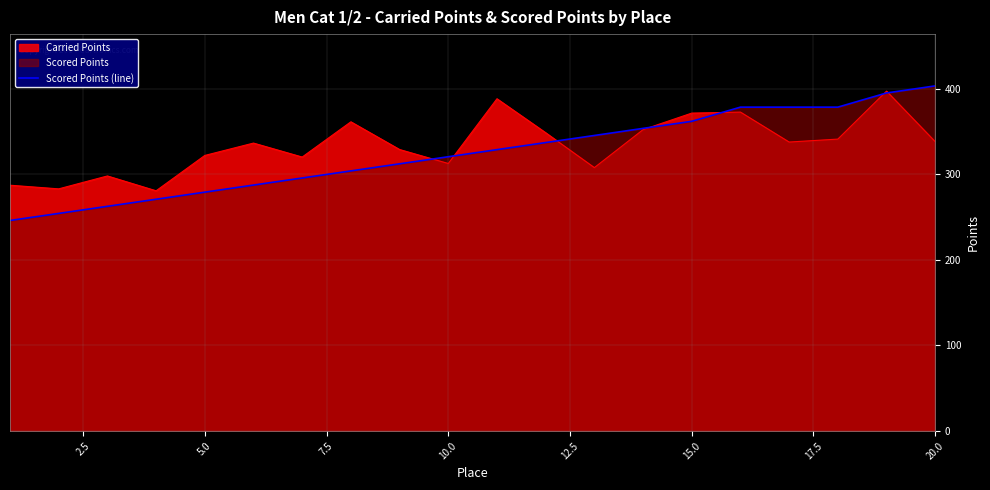

True or false: there are more than 0 points higher than both neighbors.

False